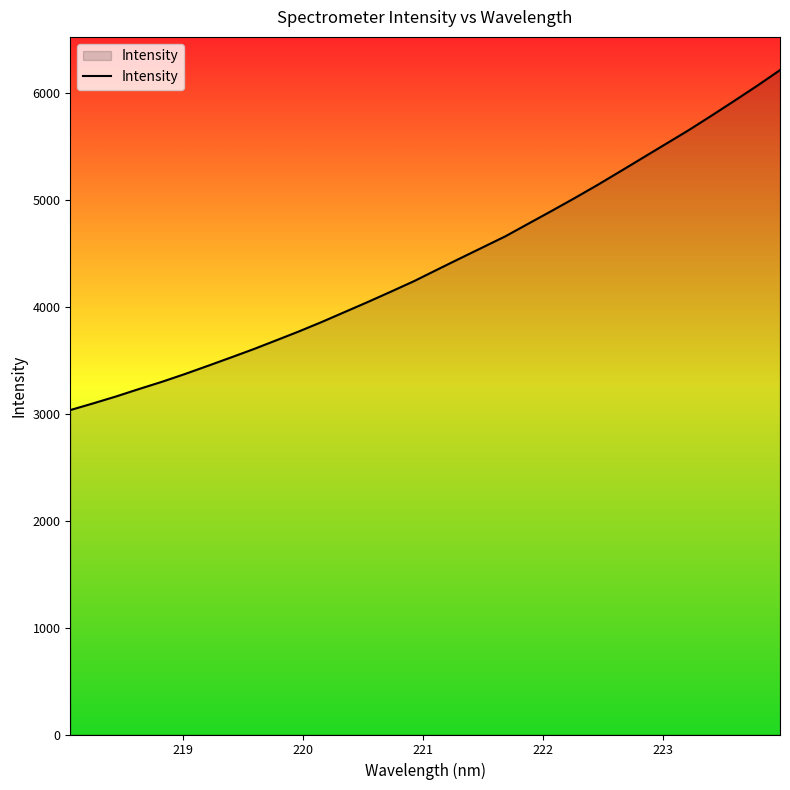

True or false: there are more than 0 points higher than both neighbors.

False